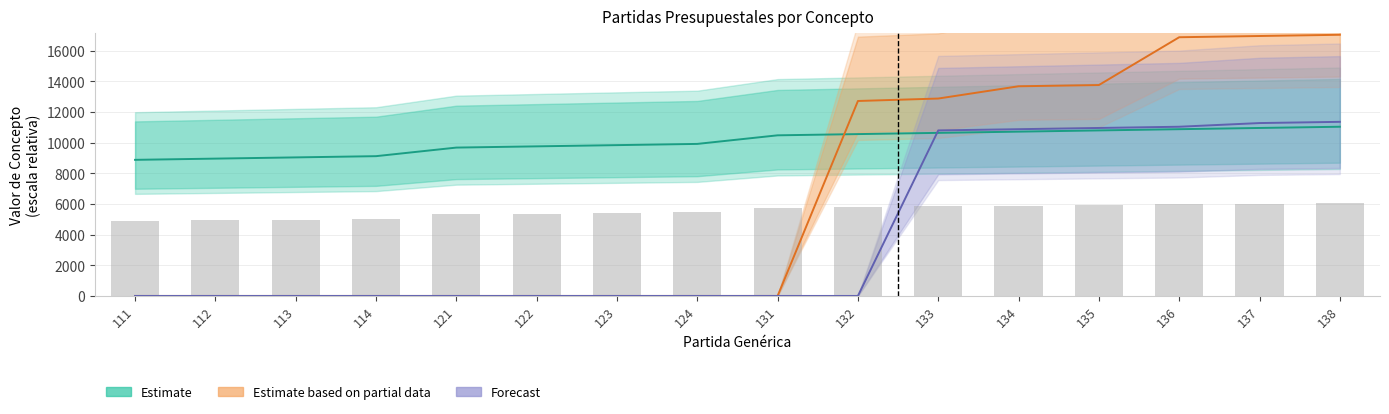

Which series has the widest spread of values?

Estimate based on partial data